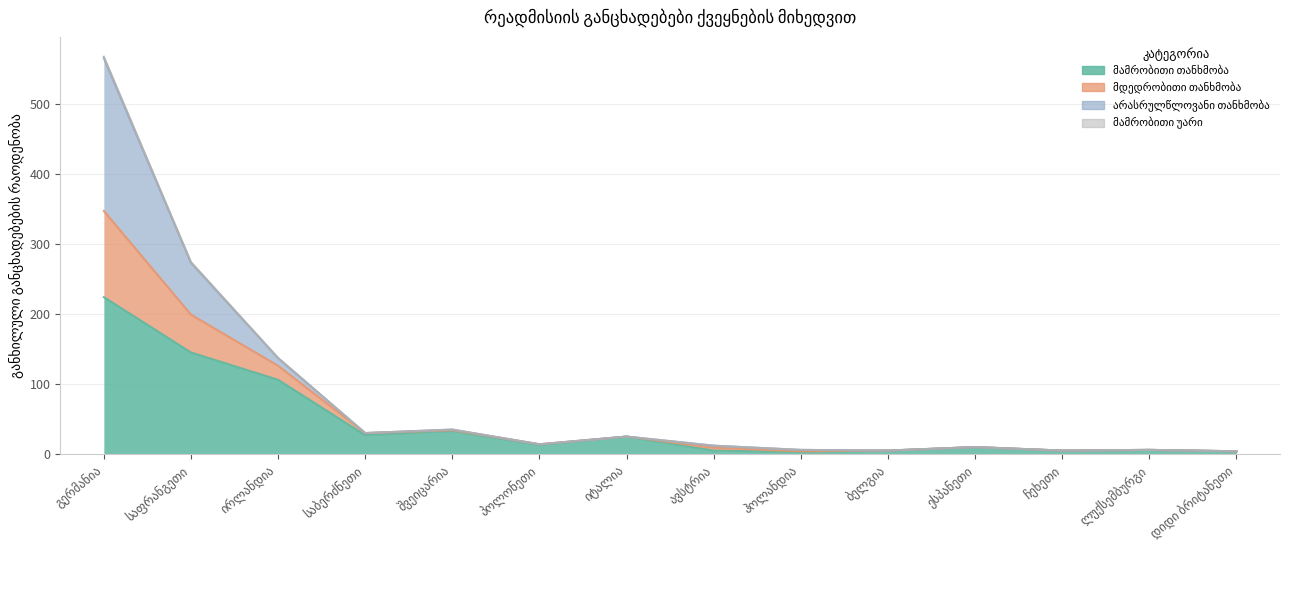

Where is the first local maximum for მამრობითი თანხმობა?

შვეიცარია